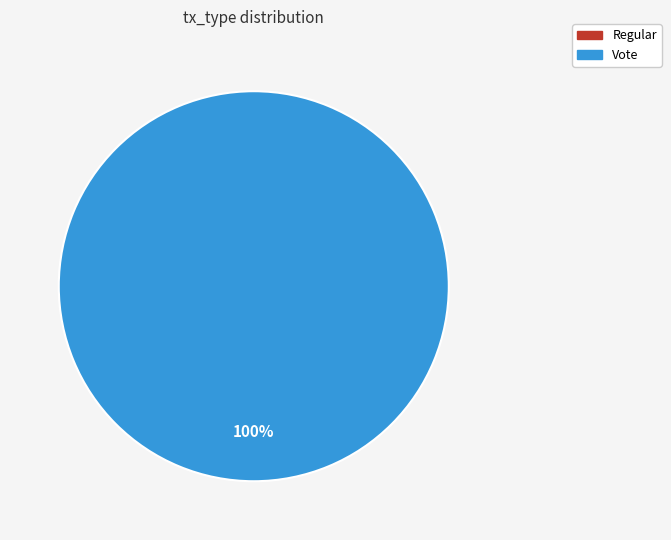

Which category accounts for the majority?

Vote